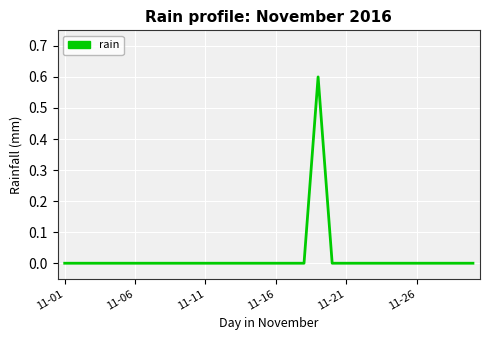

What is the difference between the maximum and minimum values?

0.6